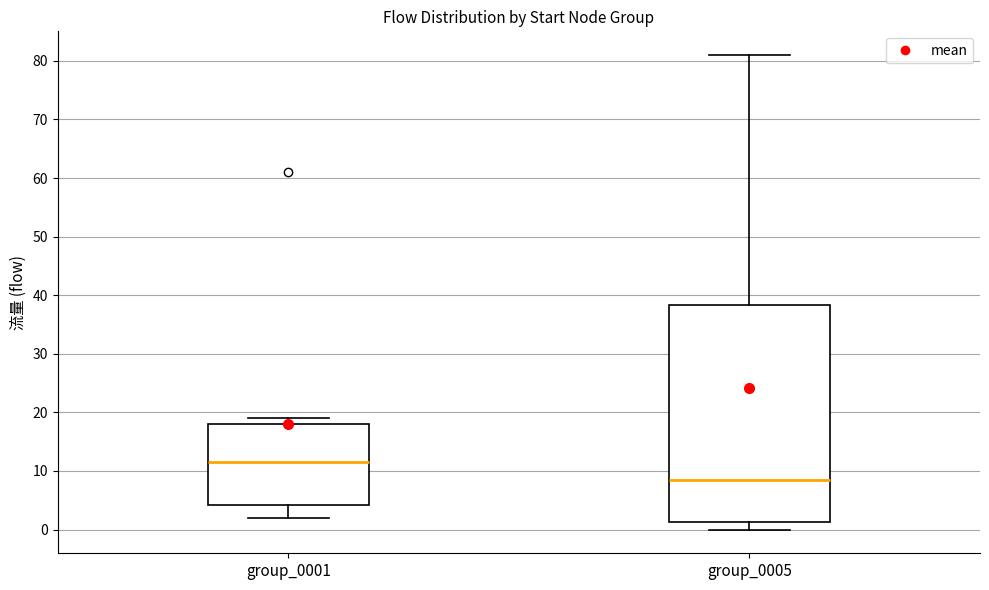

Which box has the highest median line?

group_0001